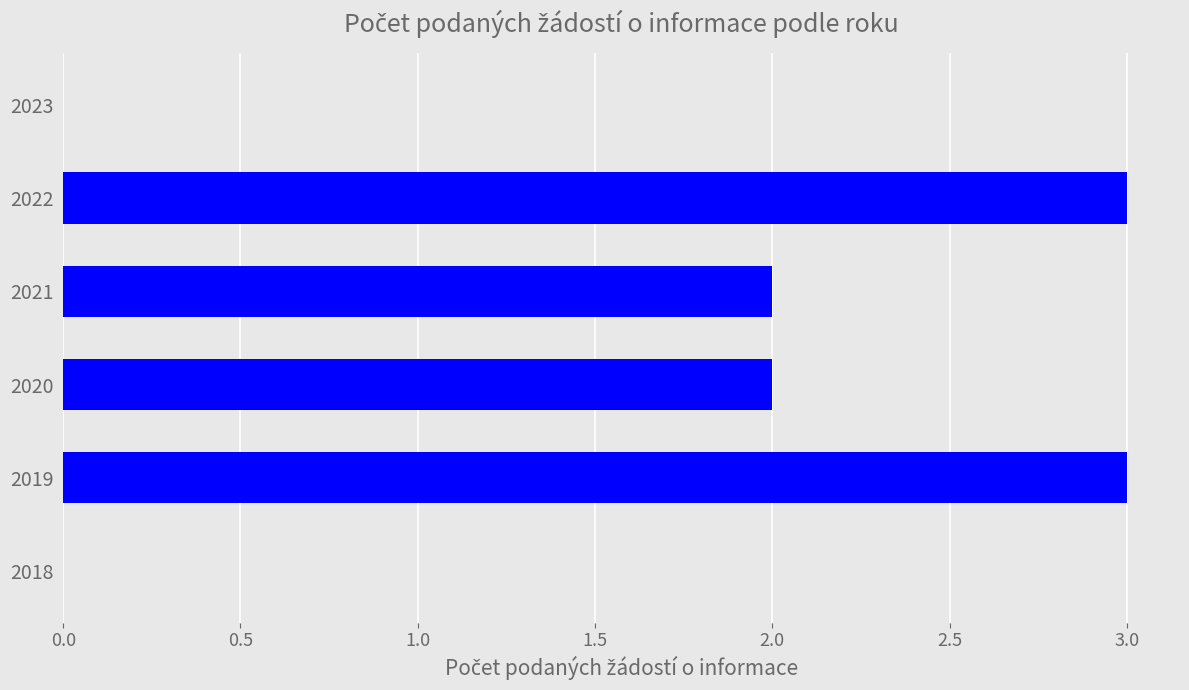

What is the sum of all values?

10